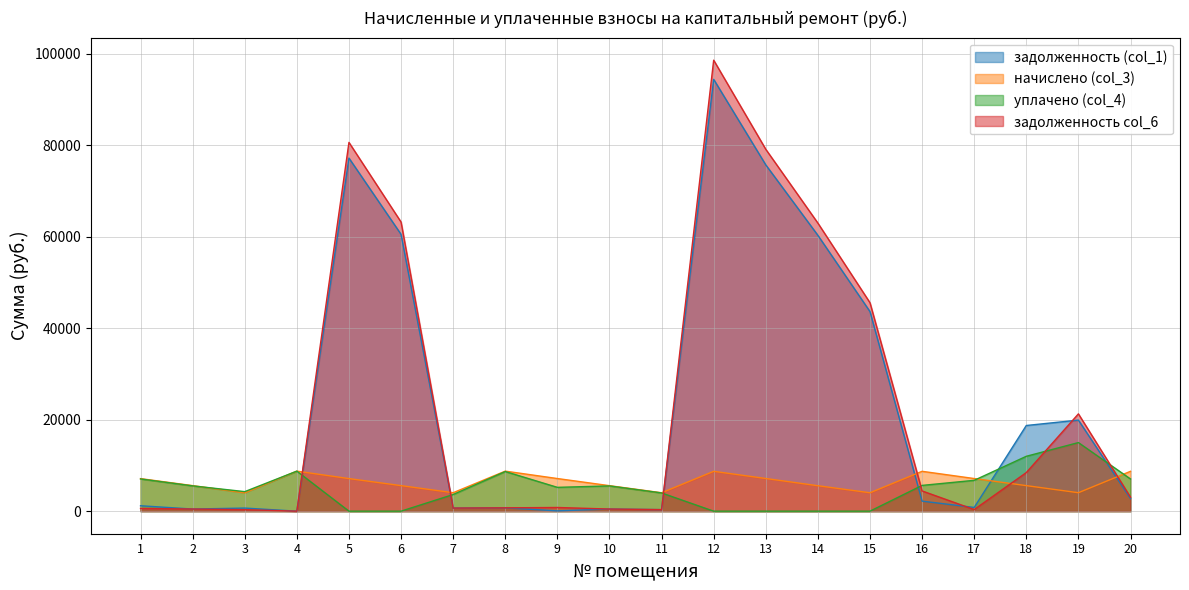

Reading left to right, extract all data points from this chart.

задолженность (col_1): 1186.2	465.6	677.3	0.0	77210.9	60535.1	673.1	729.7	66.9	464.8	335.7	94427.9	75725.8	60316.7	43641.2	2193.0	817.2	18735.4	19914.8	2749.4
начислено (col_3): 7117.2	5587.8	4018.4	8756.5	7127.2	5587.8	4038.4	8756.5	7137.1	5577.7	4028.4	8716.6	7147.2	5567.8	4028.4	8716.6	7137.1	5587.8	4038.4	8716.6
уплачено (col_4): 7048.2	5531.3	4273.6	8756.5	0.0	0.0	3639.6	8668.0	5209.9	5521.4	3987.7	0.0	0.0	0.0	0.0	5634.9	6744.0	12000.0	15000.0	7040.0
задолженность col_6: 595.7	465.6	329.3	0.0	80640.6	63224.0	673.2	729.7	805.9	464.8	335.7	98622.4	79134.9	62995.9	45579.8	4424.4	353.5	8441.5	21279.8	3053.5